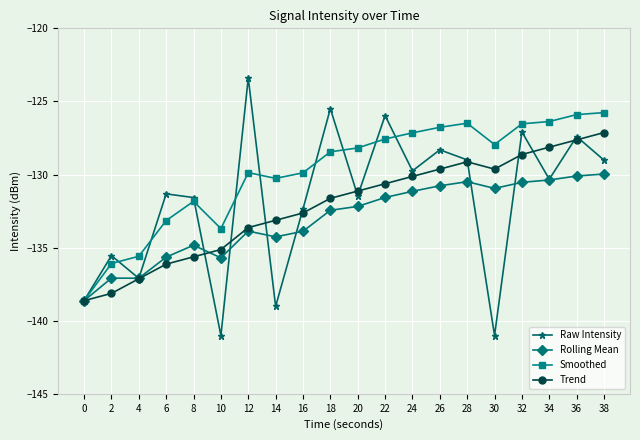

At which category does Smoothed reach its first local peak?

8